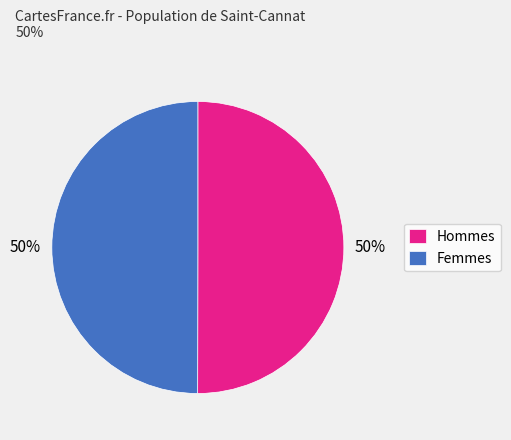

Do Femmes and Hommes together represent more than half of the pie?

Yes